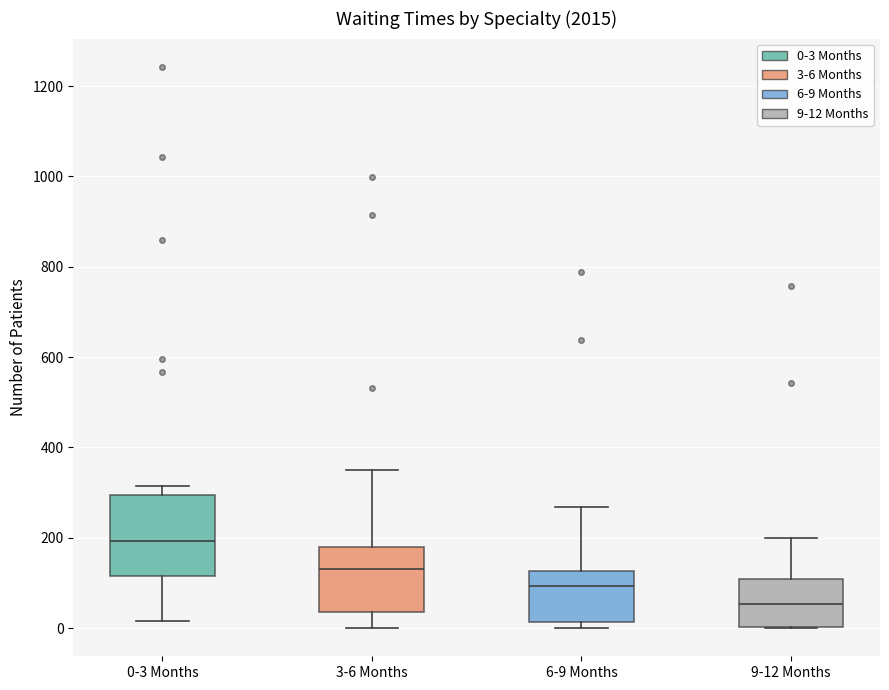

Reading left to right, transcribe this box plot: for each box, give where its median line is, the range the box spans, and where its two whiskers end, as read against the y-axis. The values are not printed on the chart, so give them approximately, as read against the axis.

0-3 Months: median 200, box 120 to 300, whiskers 20 to 320
3-6 Months: median 140, box 40 to 180, whiskers 0 to 360
6-9 Months: median 100, box 20 to 120, whiskers 0 to 260
9-12 Months: median 60, box 0 to 100, whiskers 0 to 200